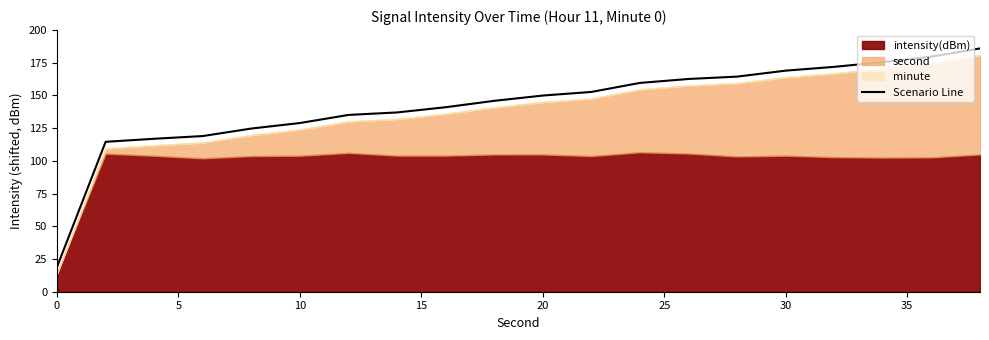

What is the value of the 14th point from the left?

162.6